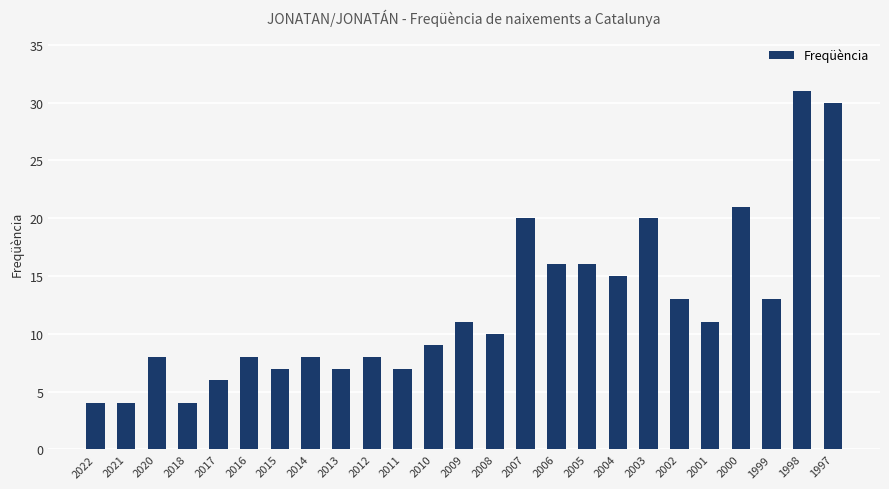

What is the approximate value at 2002?

13